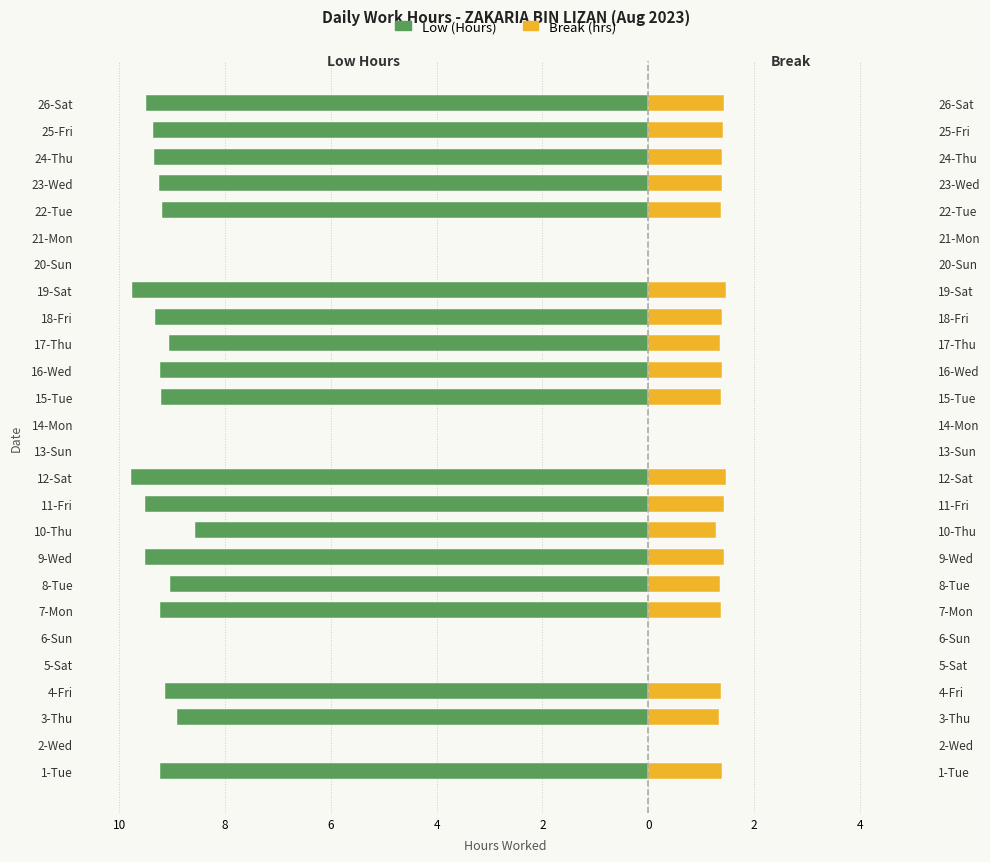

What is the sum of all Break (hrs) values?

26.4